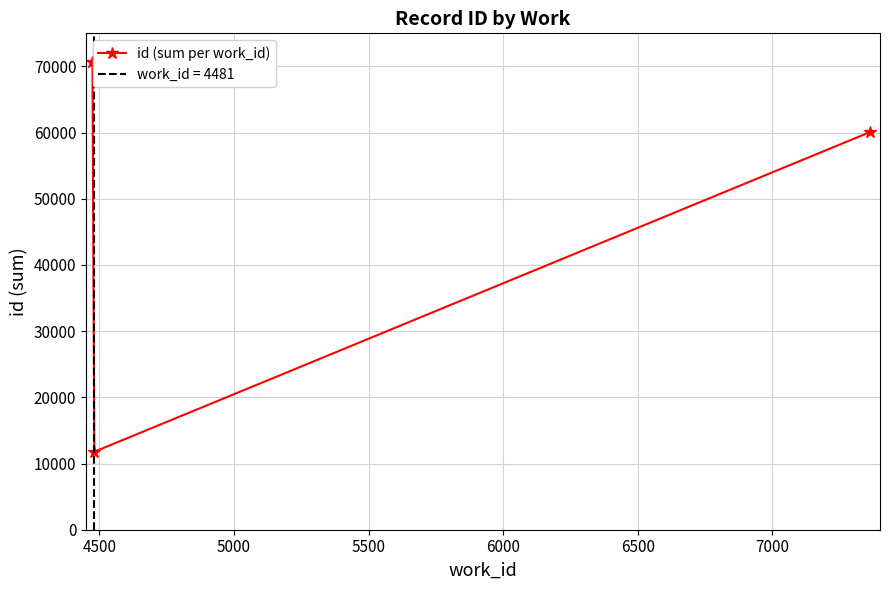

What is the value of the id (sum per work_id) point at the 1st from the left?

70617